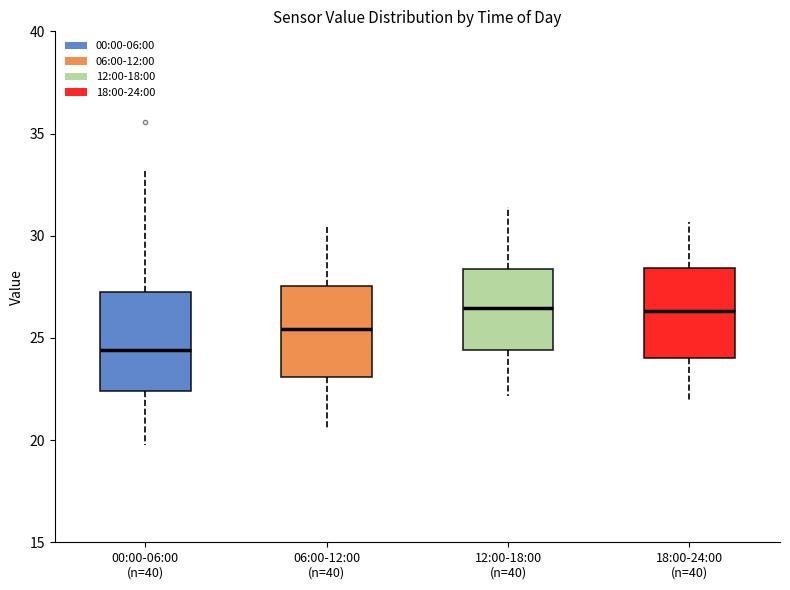

Which box's median line is the lowest?

00:00-06:00 (n=40)